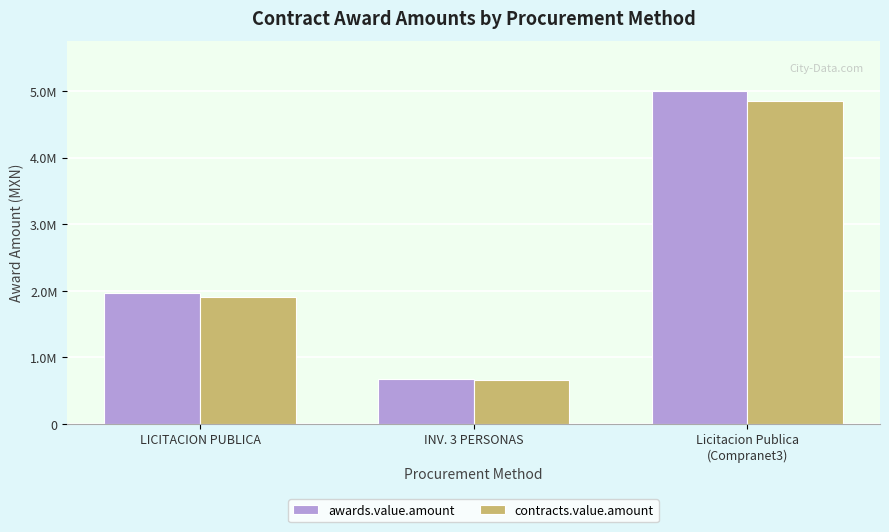

What are all the series names shown in the legend?

awards.value.amount, contracts.value.amount